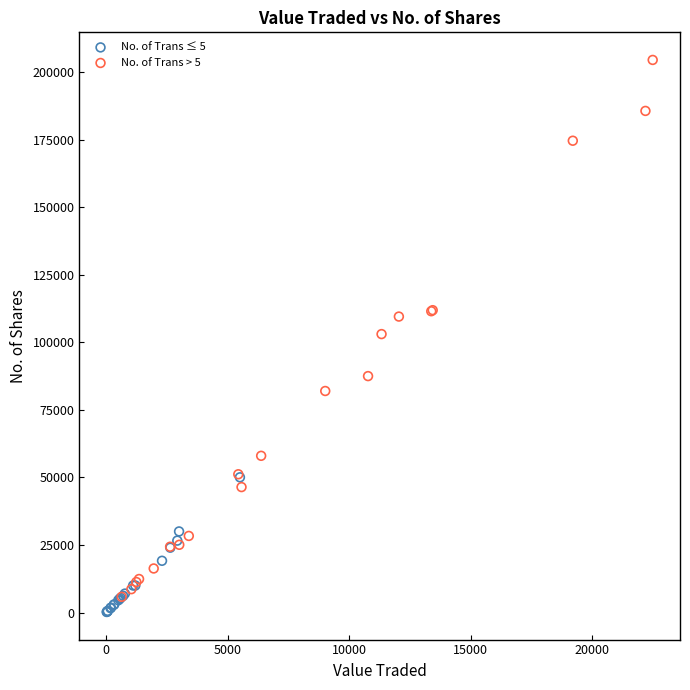

Which series contains the highest Y value?

No. of Trans > 5